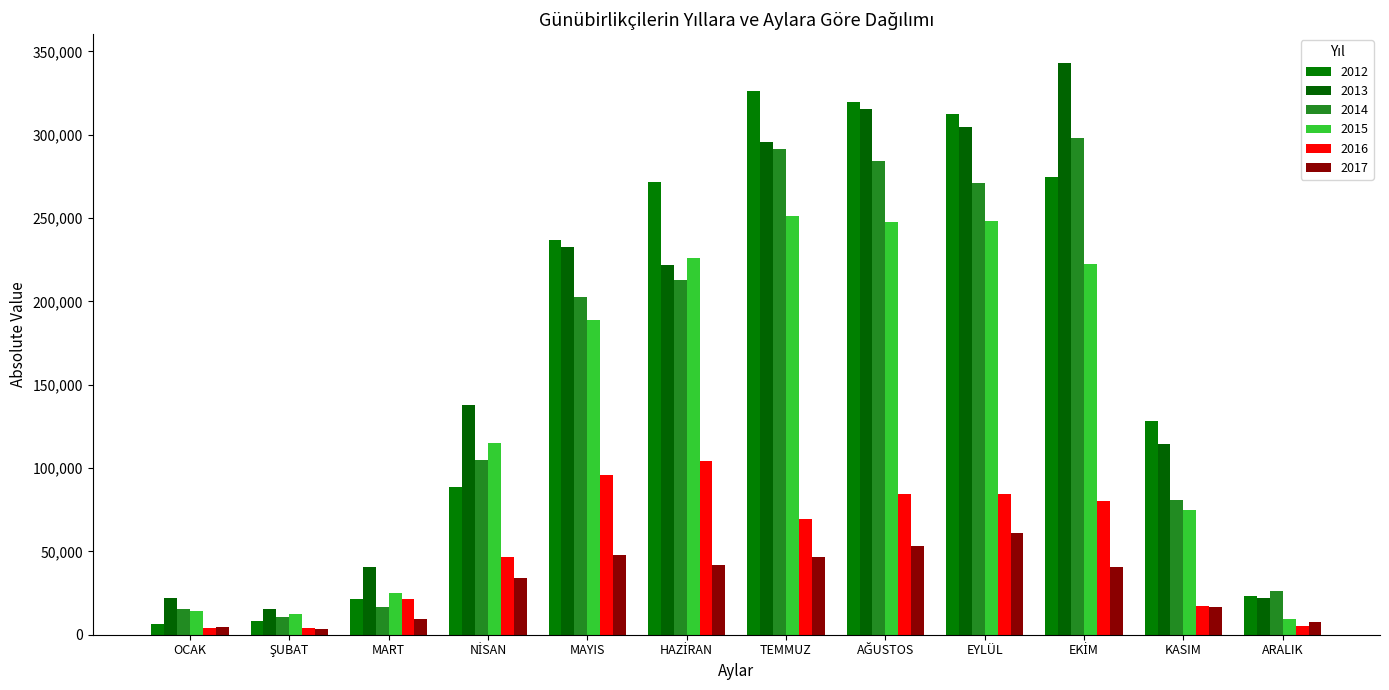

What is the value of the 2012 bar at the 4th from the left?

88537